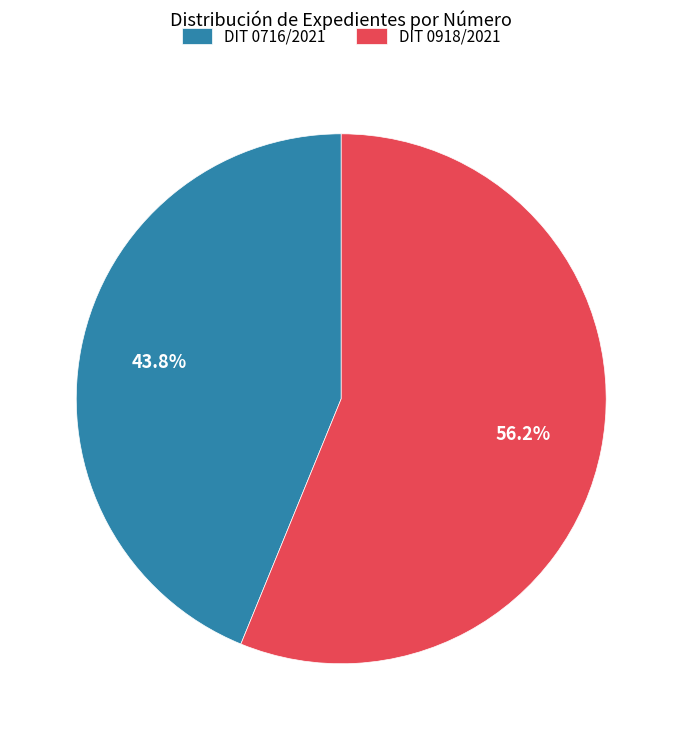

Count the number of slices in the pie.

2